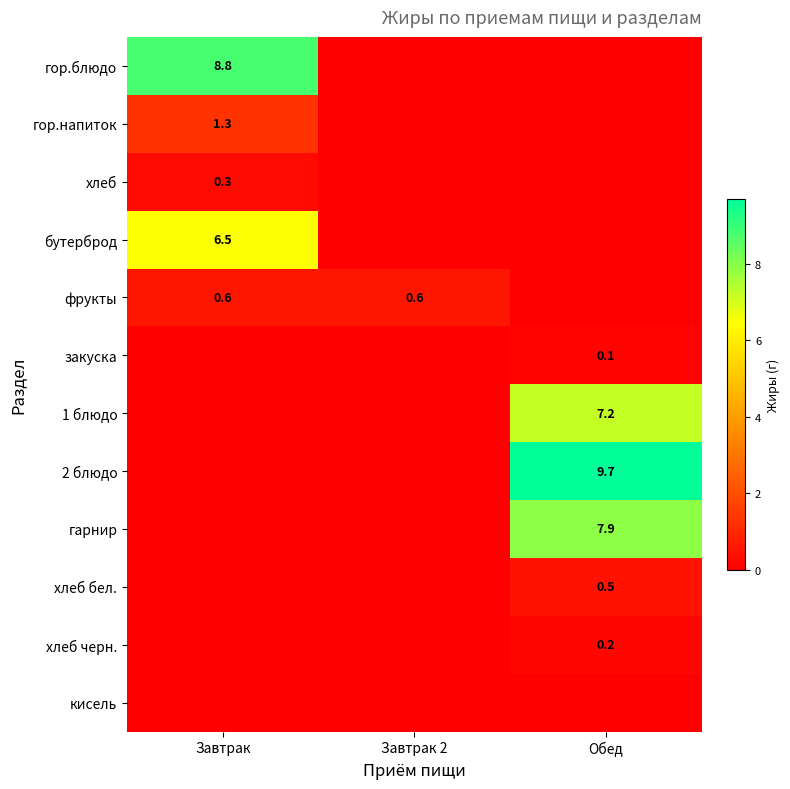

The хлеб series shows 0.3 at Завтрак. True or false?

True